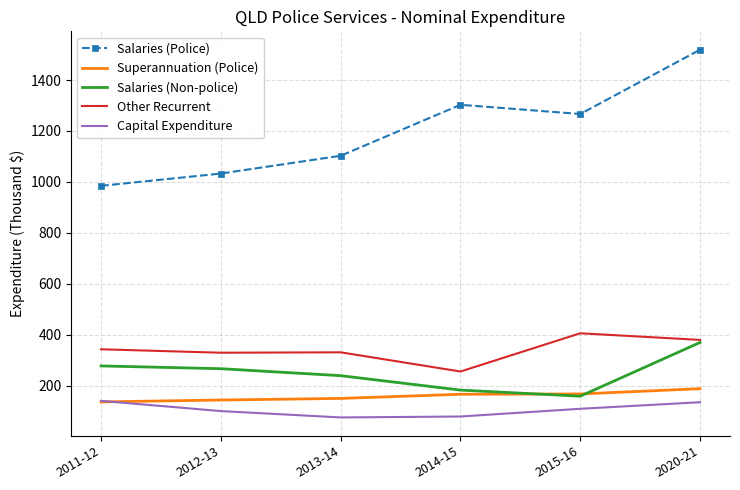

Is it true that Superannuation (Police) equals 41.5 at 2011-12?

False